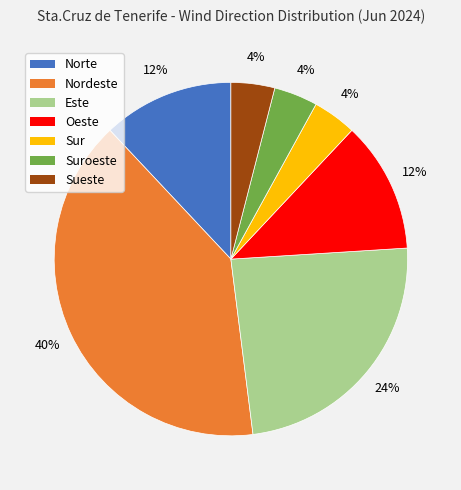

To the nearest percent, what is the difference between the largest and smallest slice percentages?

36%